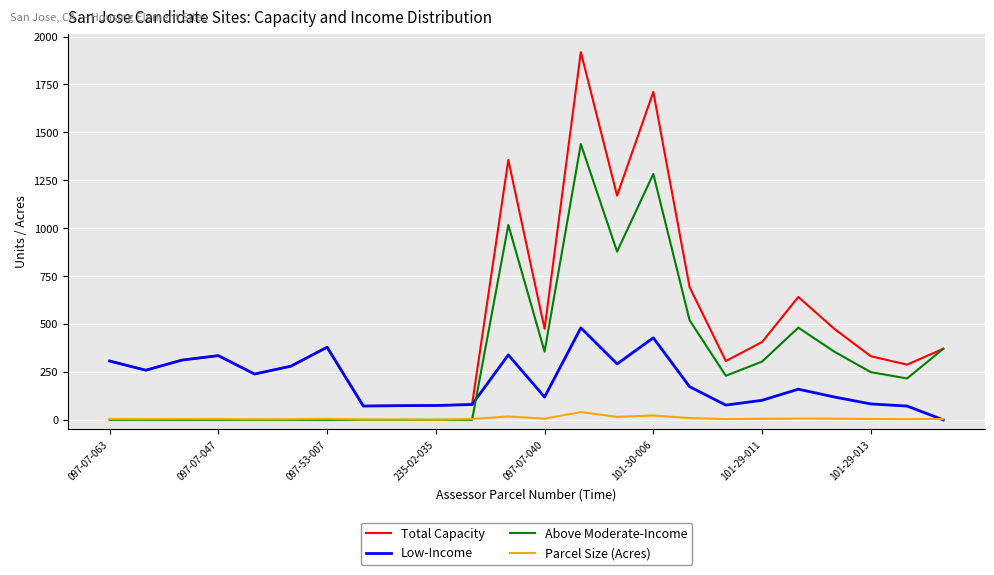

Rank the series by their average value, from lowest to highest.

Parcel Size (Acres), Low-Income, Above Moderate-Income, Total Capacity